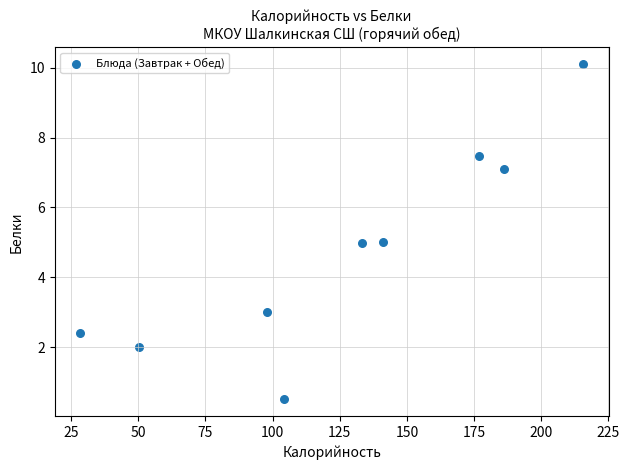

What is the average X value?

126.1